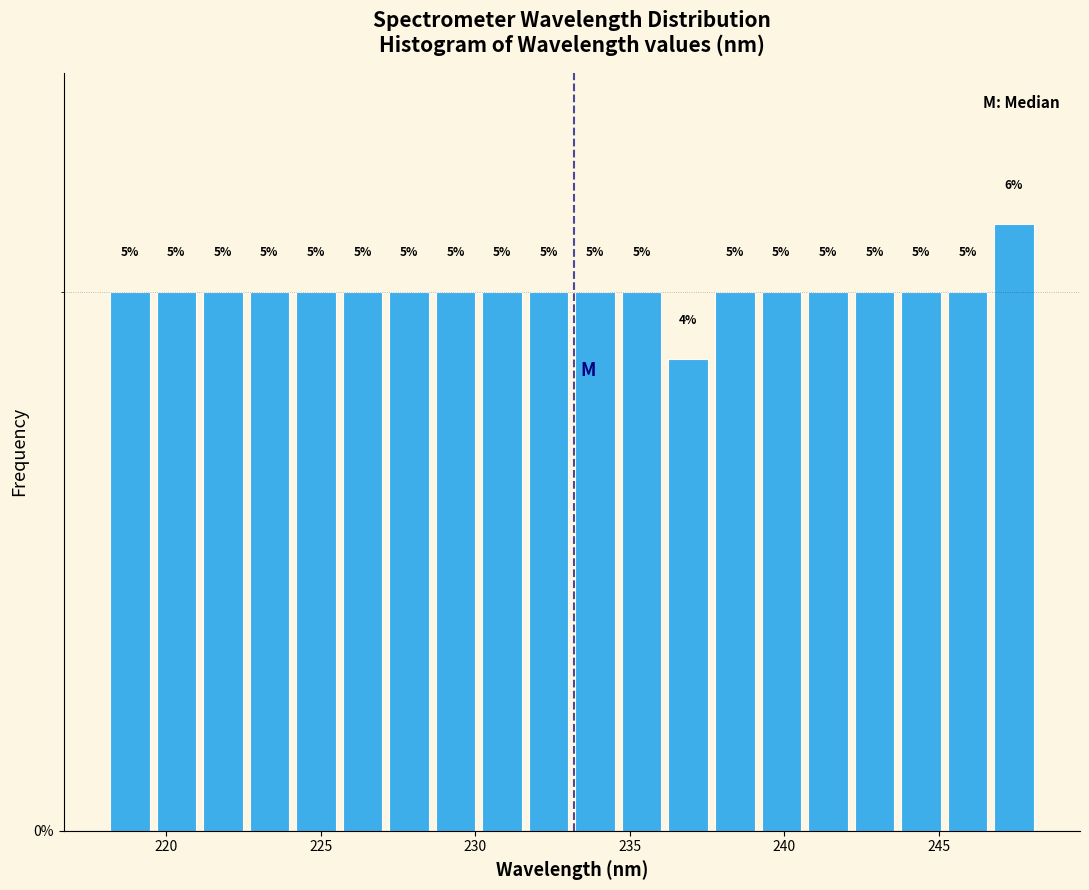

Read against the x-axis, roughly where is the centre of the tallest bar?

247.5